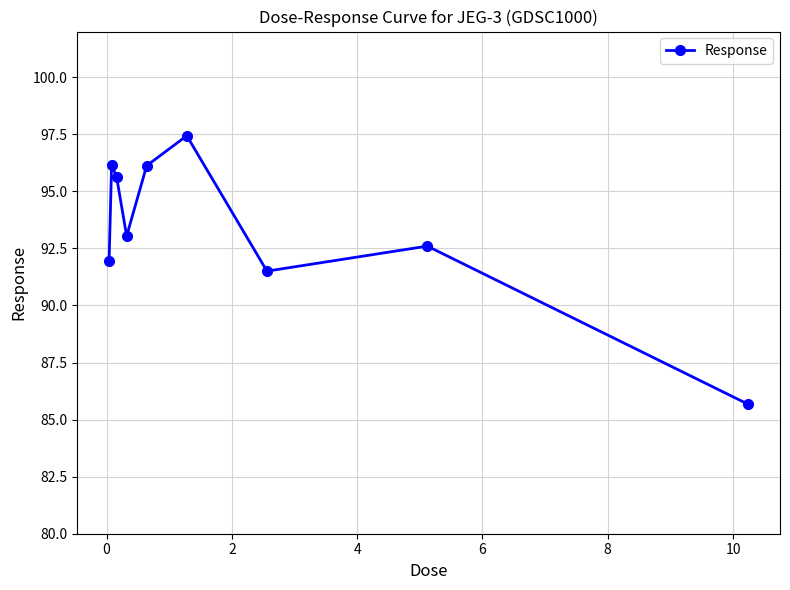

How many lines are shown in the chart?

1